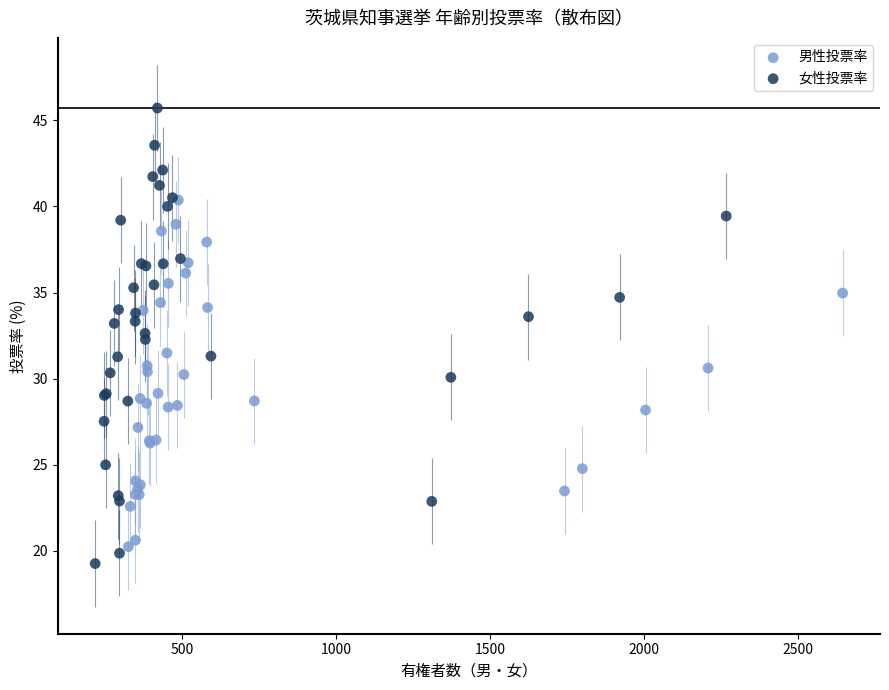

Which series reaches the maximum Y coordinate?

女性投票率